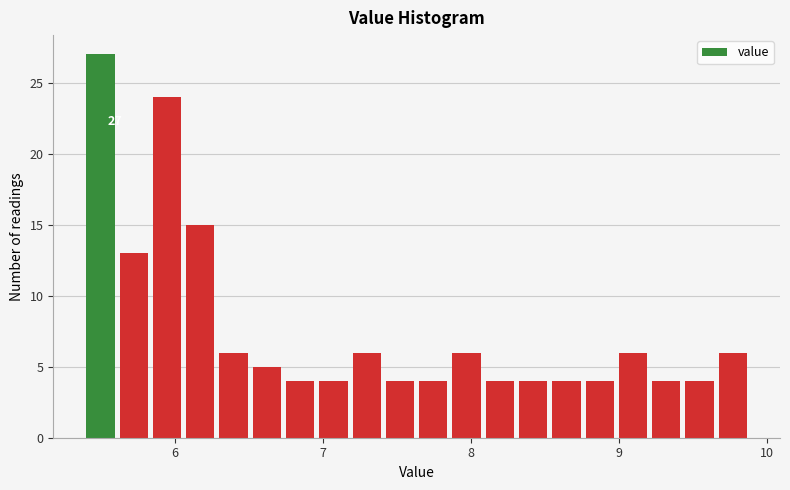

Around what value on the x-axis is the tallest bar? Give the approximate position of its centre, as read against the axis.

5.5